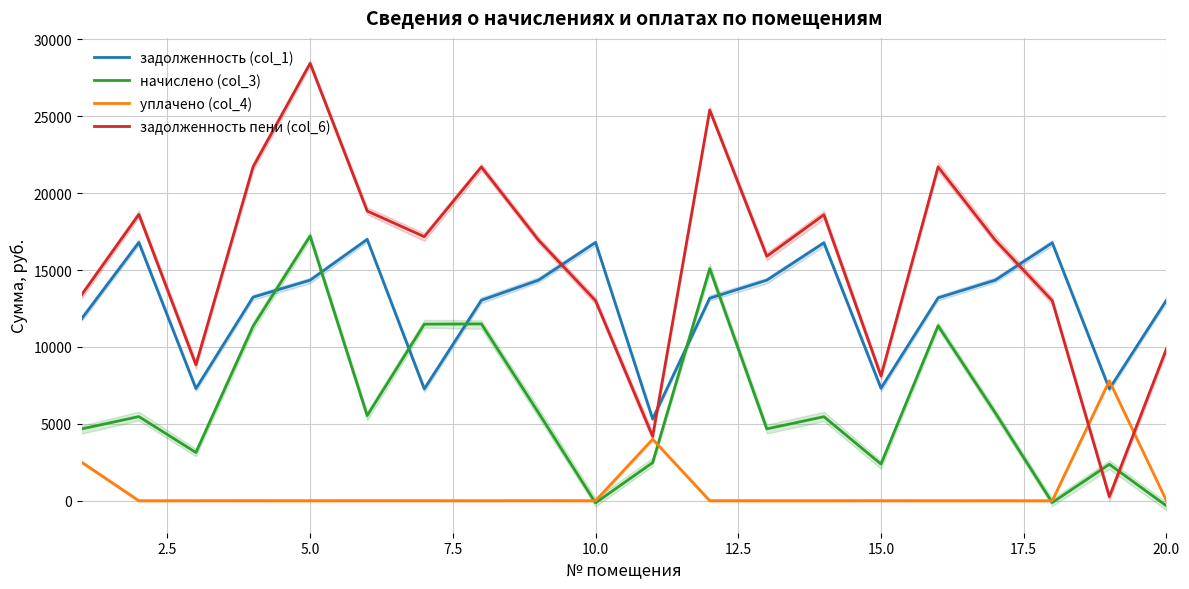

After their last crossing, which series has the higher values: задолженность (col_1) or уплачено (col_4)?

задолженность (col_1)